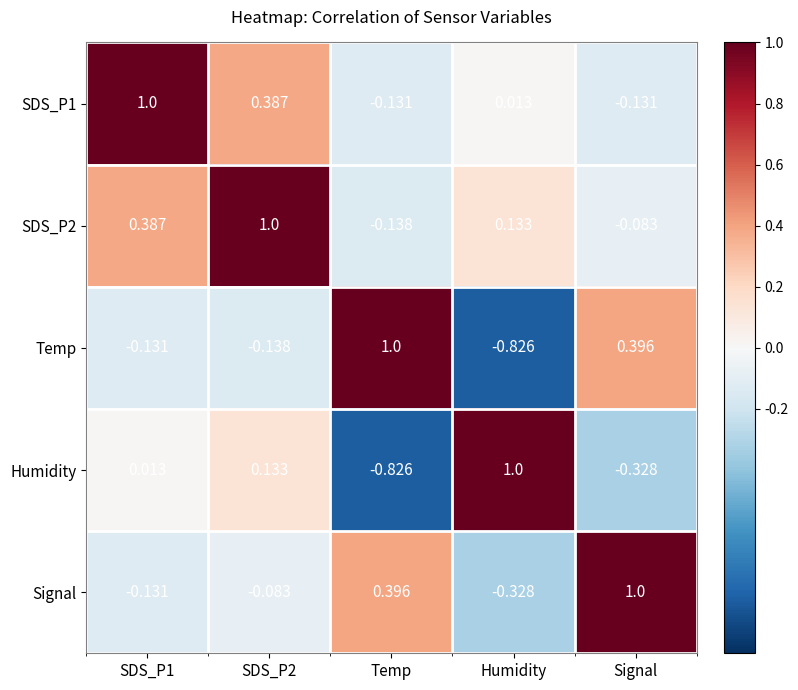

Is the value of SDS_P1 at SDS_P1 greater than the value of Signal at Temp?

Yes